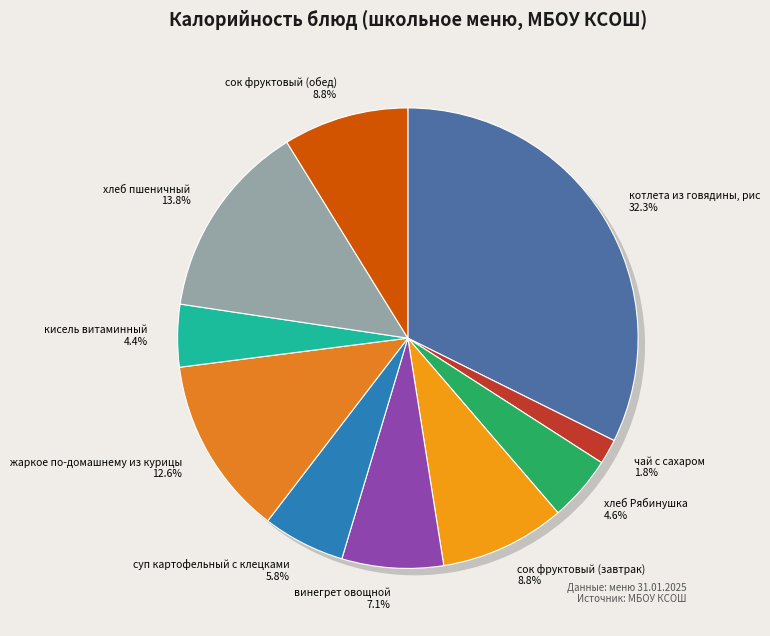

Is there any slice that represents more than half of the pie?

No